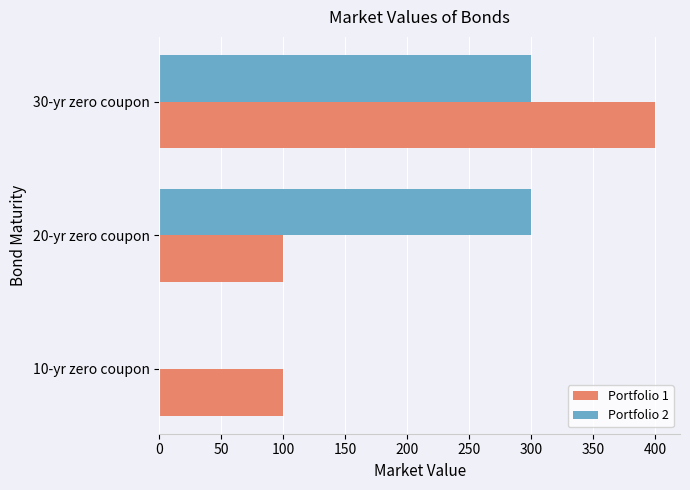

At which category is the sum across all series the highest?

30-yr zero coupon